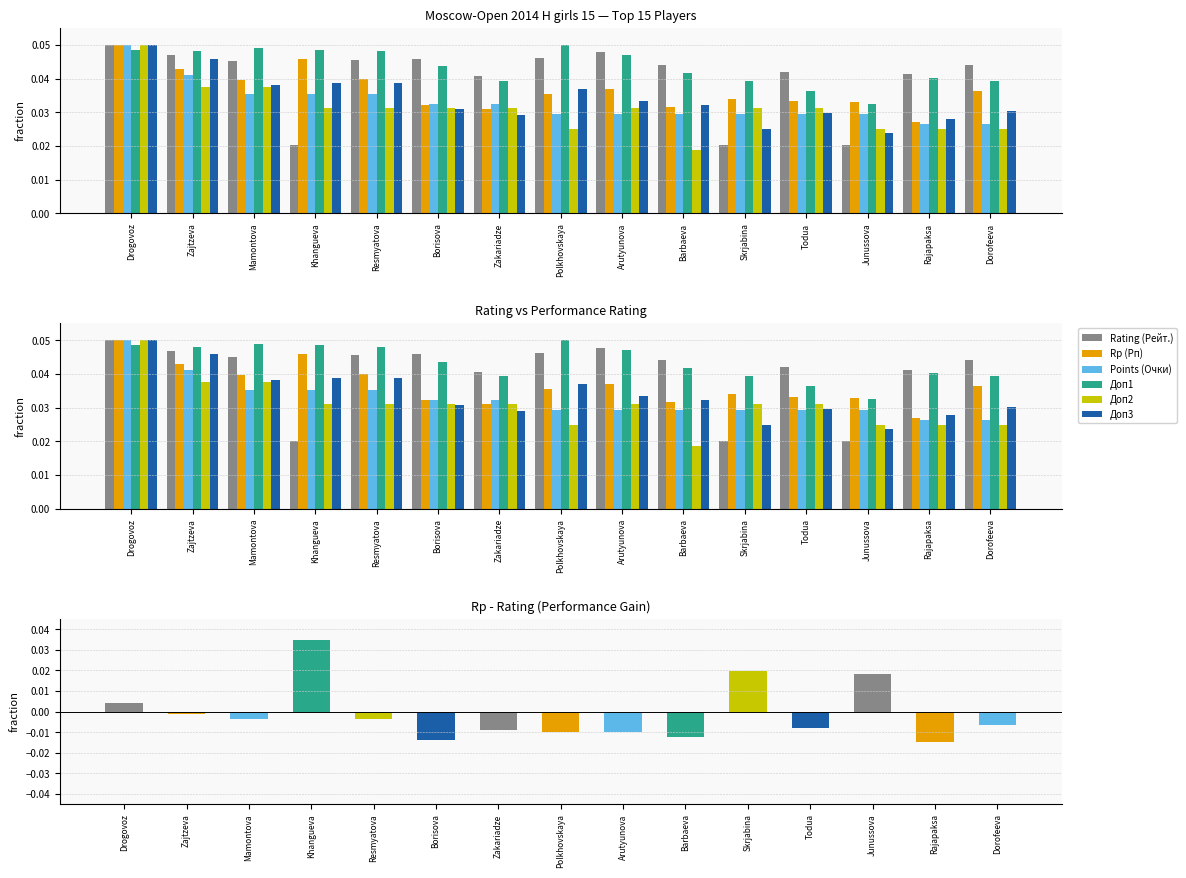

The Points (Очки) series shows 0.0 at Drogovoz. True or false?

False